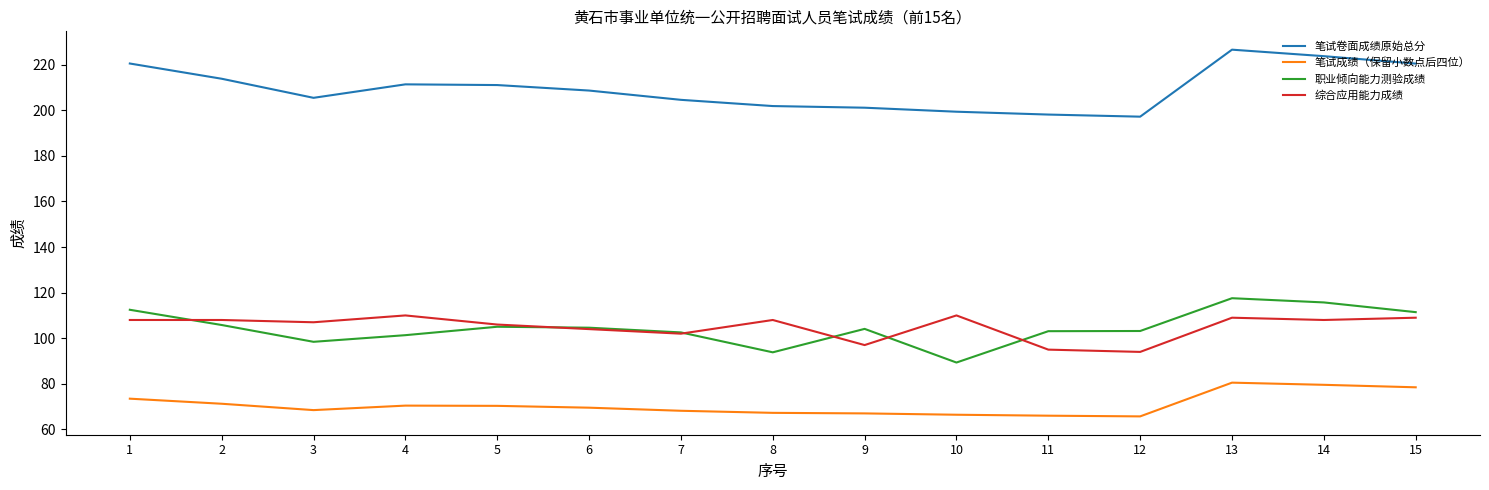

True or false: 笔试卷面成绩原始总分 has more than 0 interior local peaks.

True